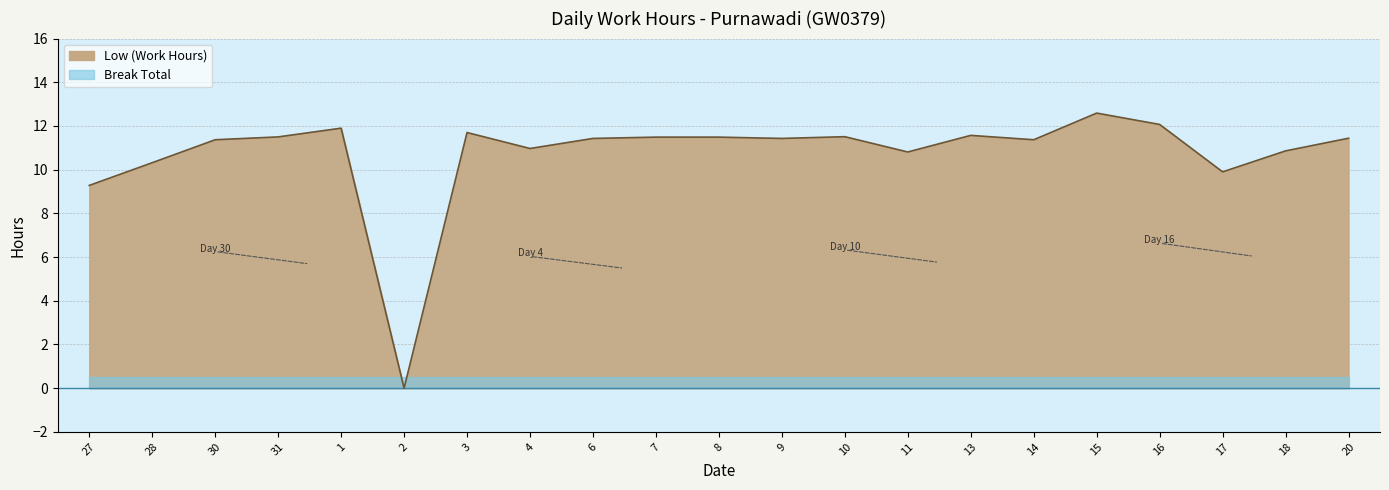

Count the number of categories in the chart.

21